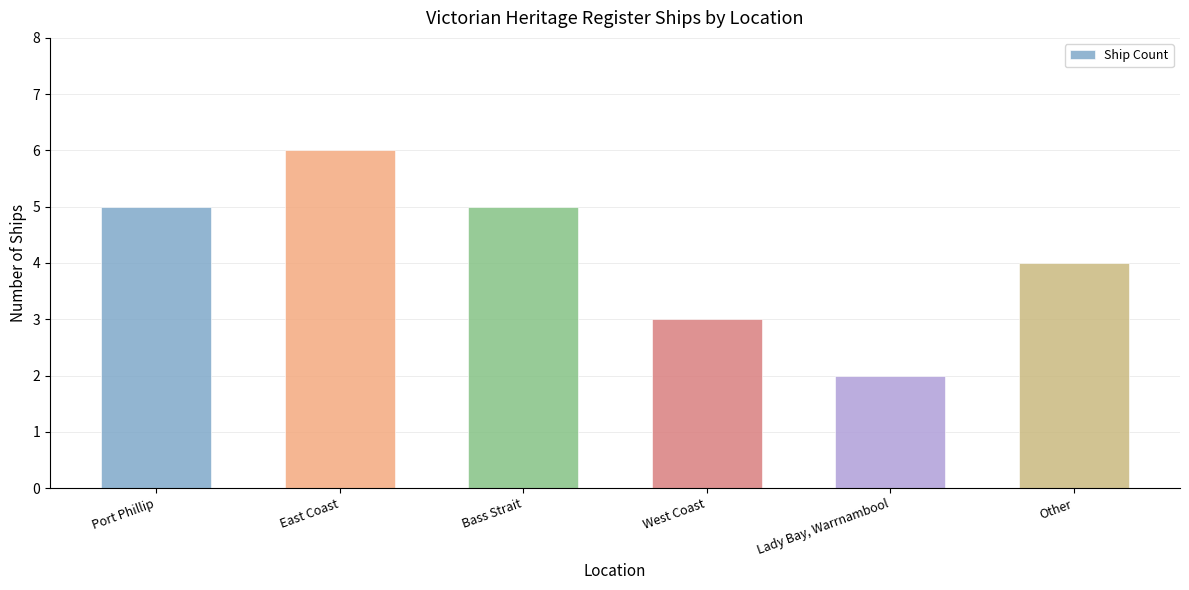

Reading left to right, transcribe all the data shown in this chart.

5	6	5	3	2	4